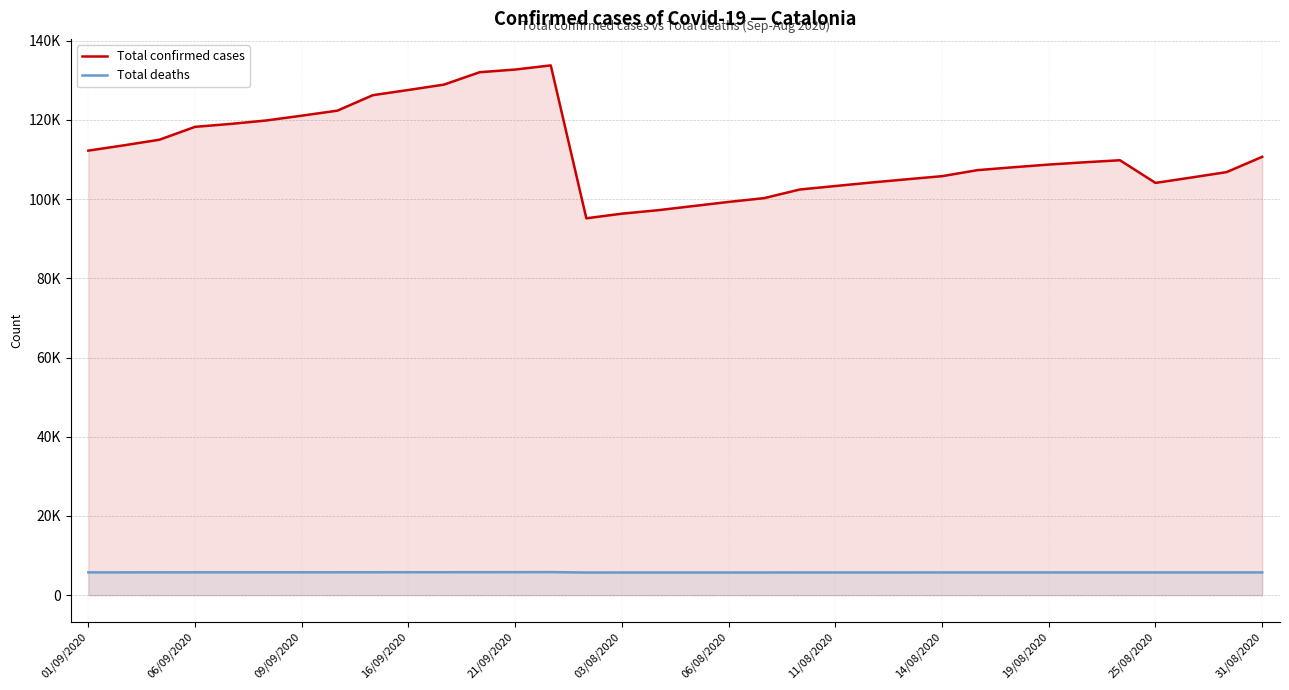

What is the sum of the Total deaths values at 14/08/2020 and 27?

11528